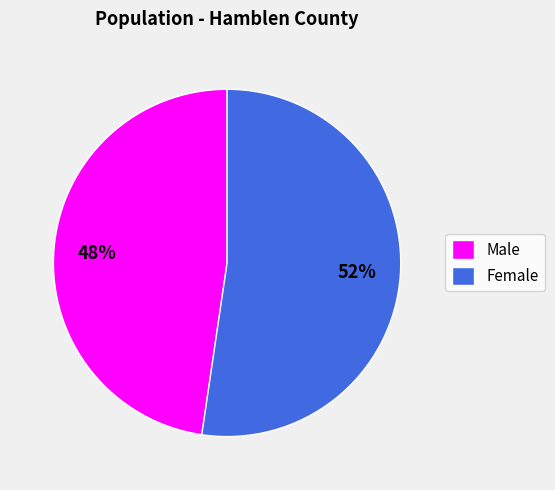

To the nearest percent, what is the average slice percentage?

50%